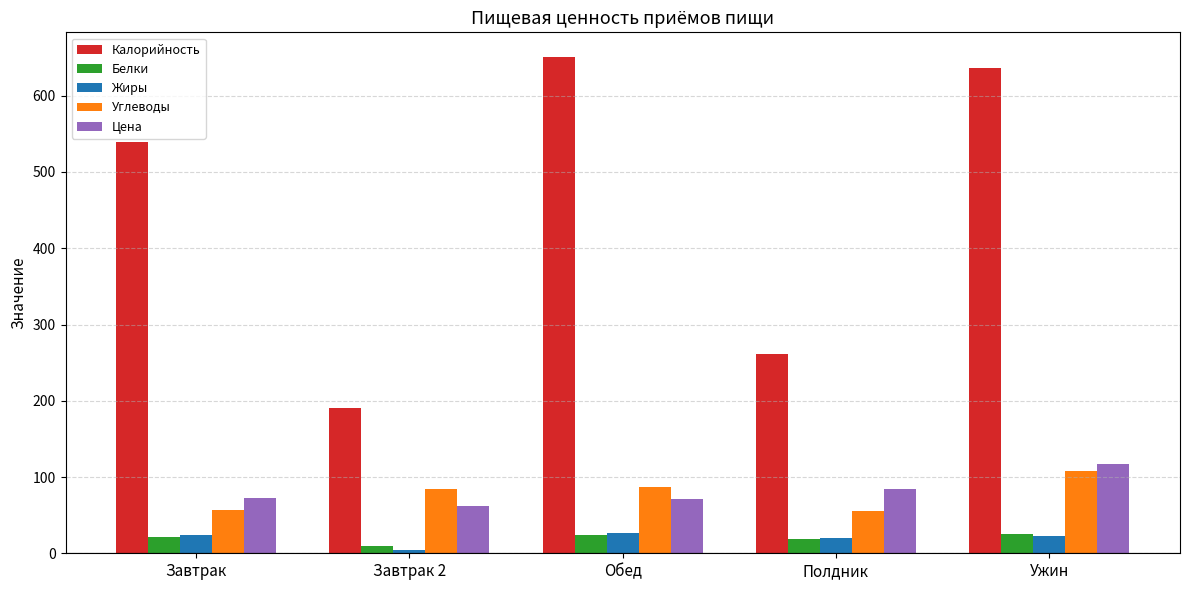

Which series has the widest spread of values?

Калорийность